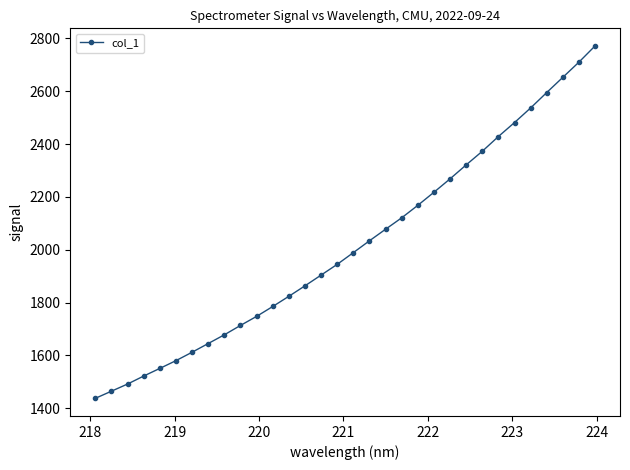

True or false: there are more than 2 points higher than both neighbors.

False